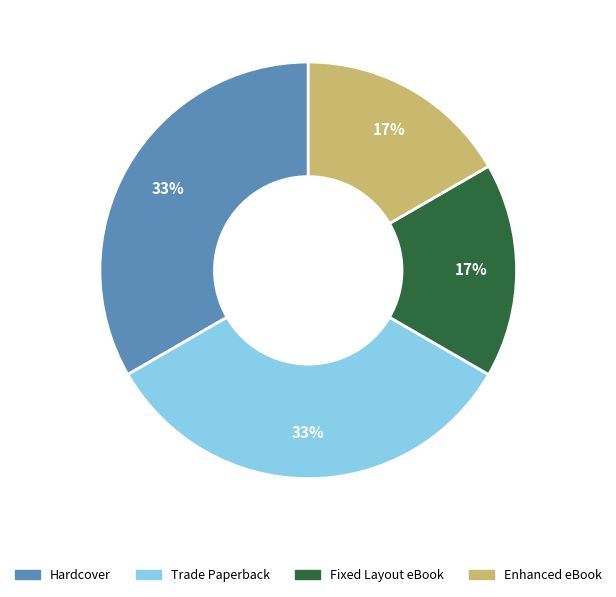

Is the sum of Fixed Layout eBook and Enhanced eBook greater than half?

No